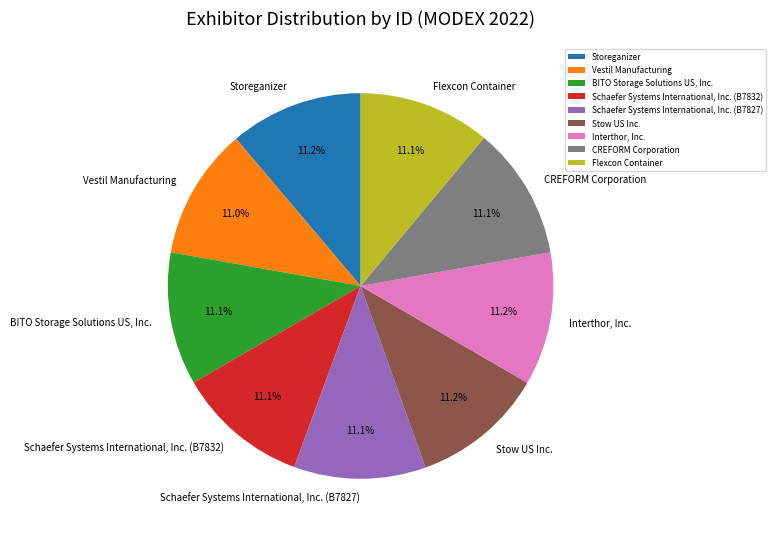

Is the sum of Vestil Manufacturing and Stow US Inc. greater than half?

No